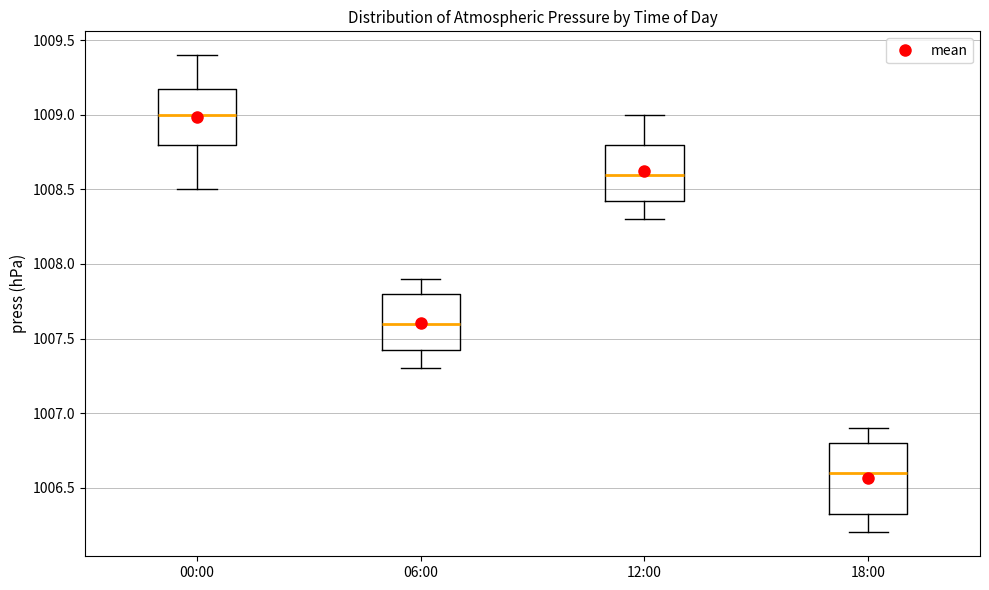

Reading left to right, read every box against the y-axis: the position of its median line, the range the box covers, and the ends of its whiskers. The values are not printed on the chart, so give them approximately, as read against the axis.

00:00: median 1009.00, box 1008.80 to 1009.20, whiskers 1008.50 to 1009.40
06:00: median 1007.60, box 1007.45 to 1007.80, whiskers 1007.30 to 1007.90
12:00: median 1008.60, box 1008.45 to 1008.80, whiskers 1008.30 to 1009.00
18:00: median 1006.60, box 1006.35 to 1006.80, whiskers 1006.20 to 1006.90